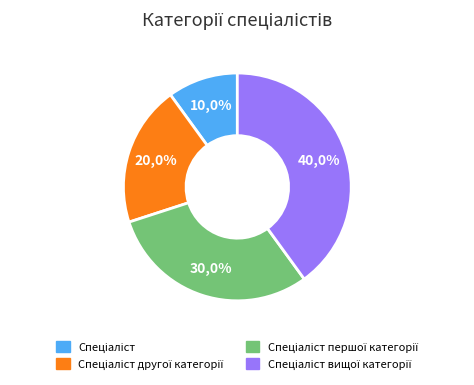

To the nearest percent, what portion does Спеціаліст вищої категорії represent?

40%